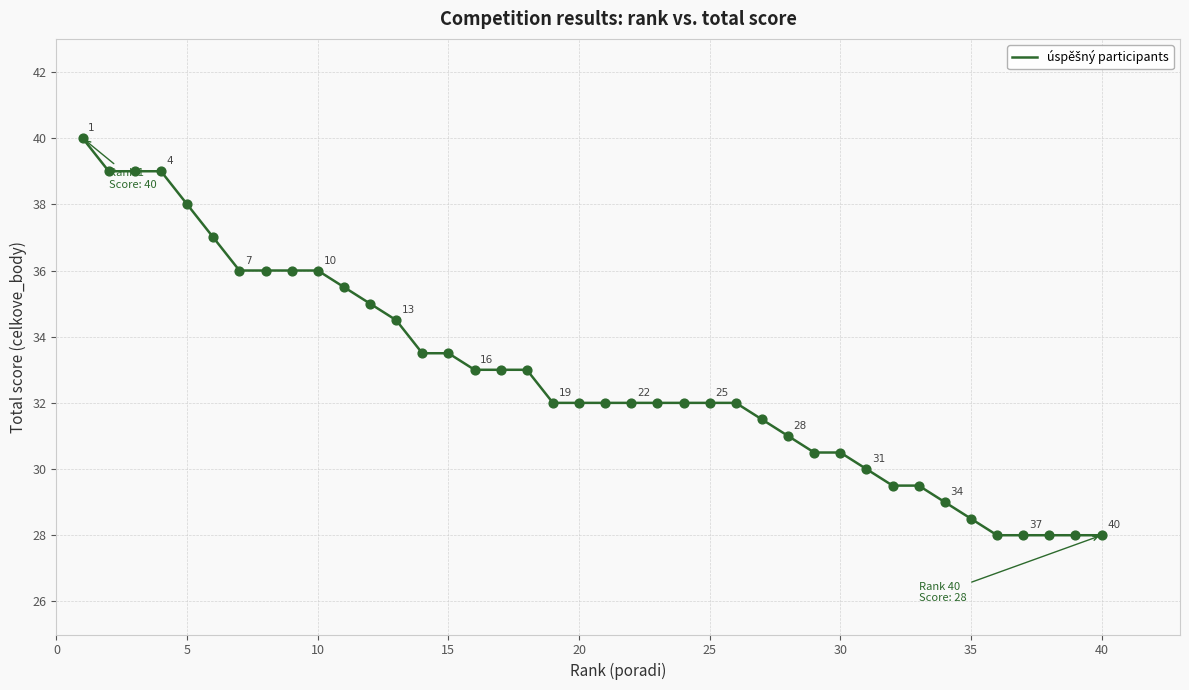

What is the greatest value displayed?

40.0